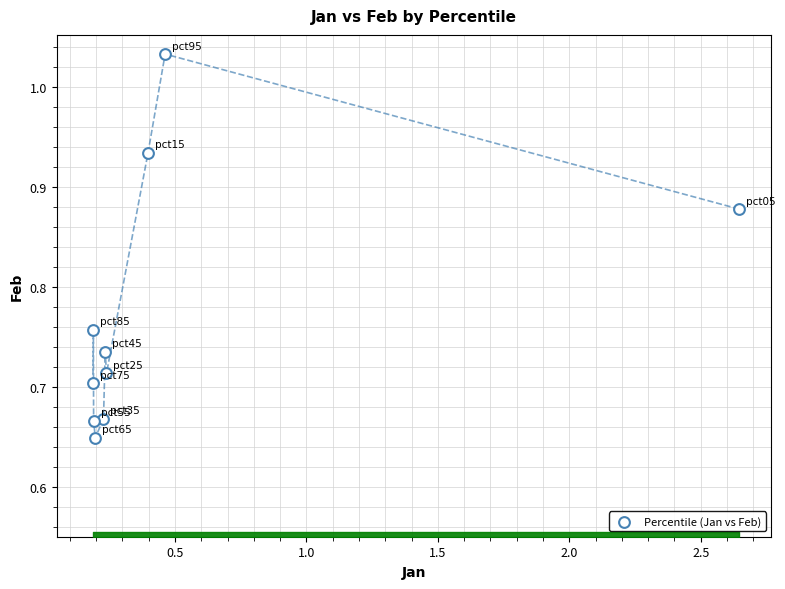

What is the range of Y values (max minus min)?

0.4